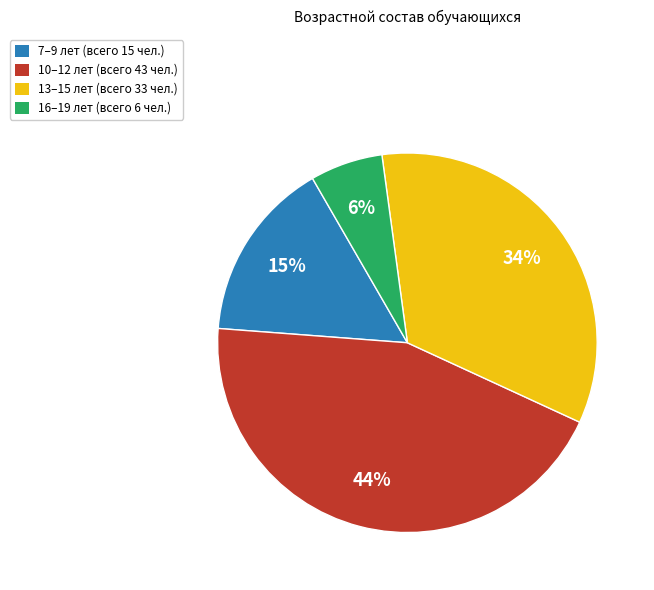

Combined, do 13–15 лет (всего 33 чел.) and 10–12 лет (всего 43 чел.) account for over 50%?

Yes